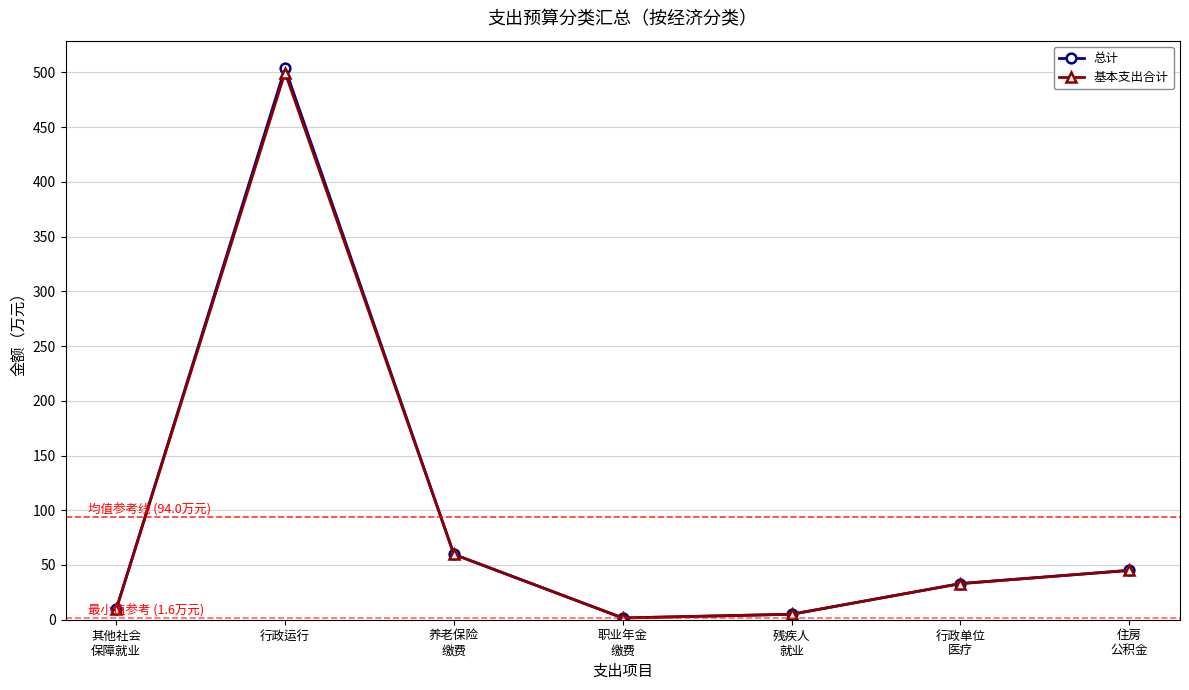

What is the value of the 总计 point at the 6th from the left?

33.0